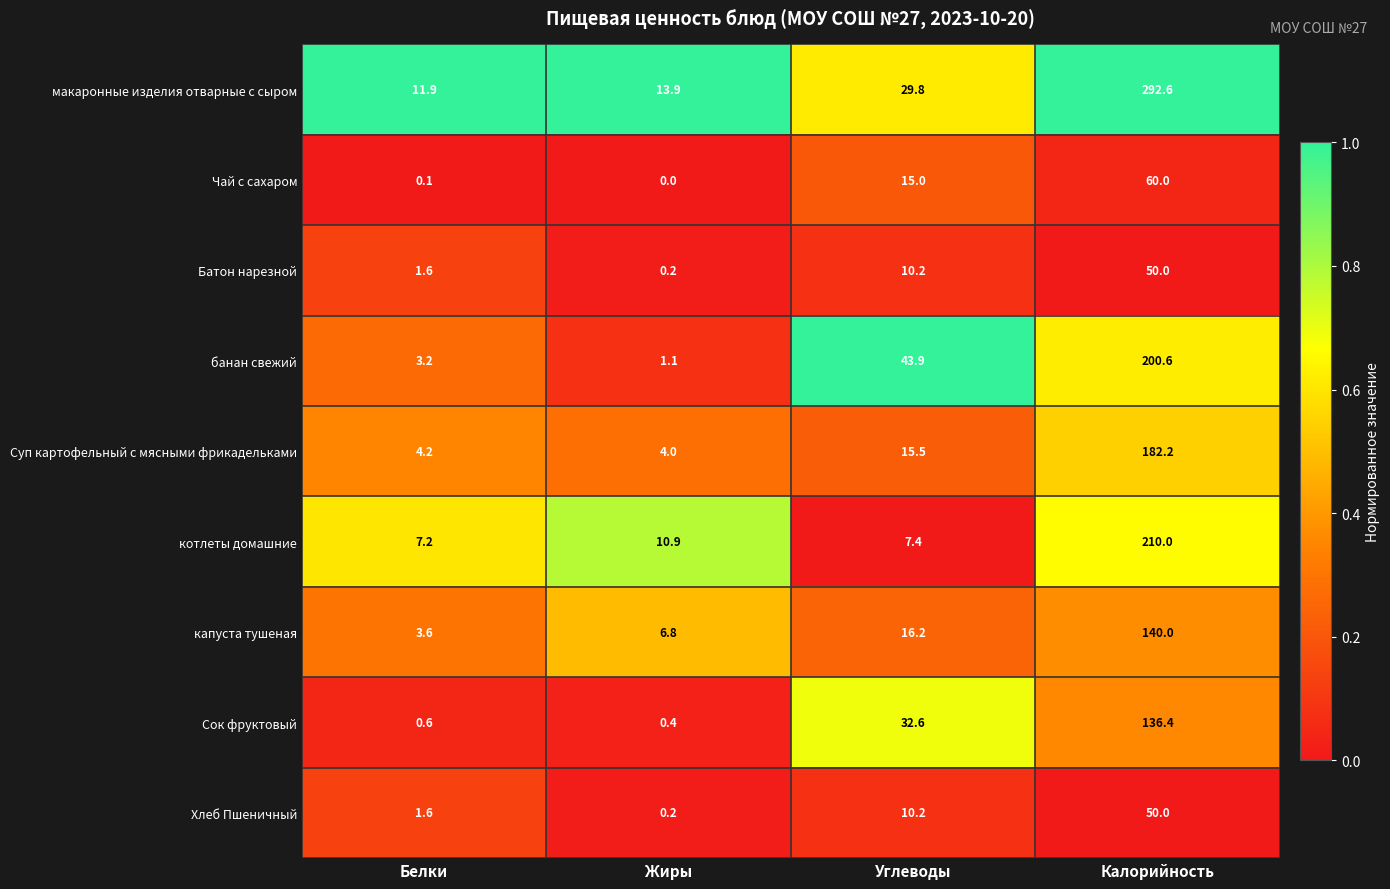

List the labels in order of Сок фруктовый value, smallest first.

Жиры, Белки, Углеводы, Калорийность